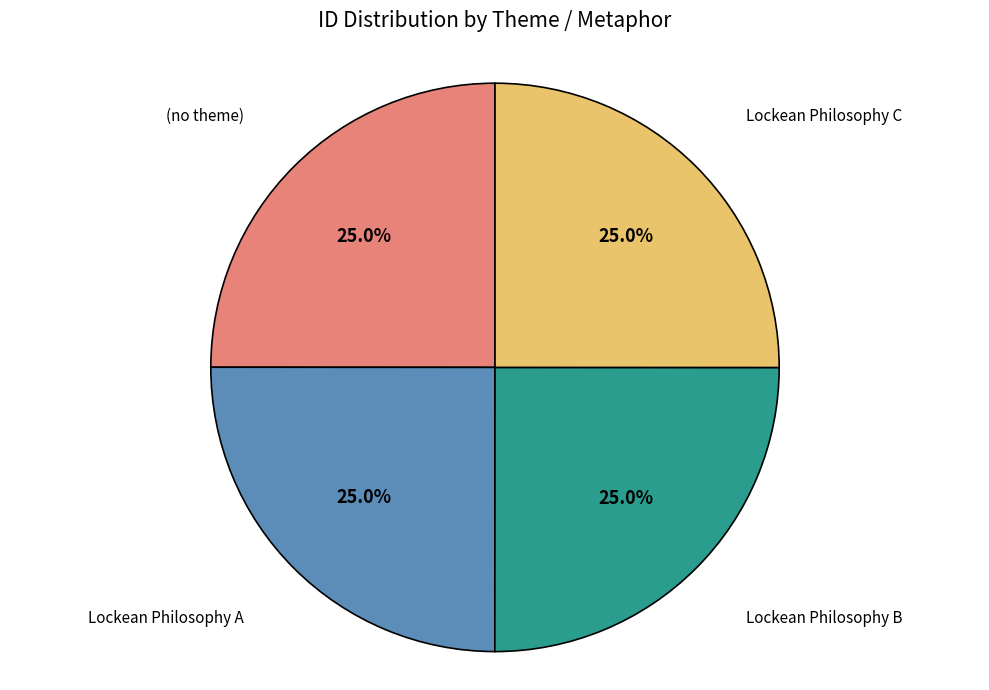

Is there a majority slice in this chart?

No